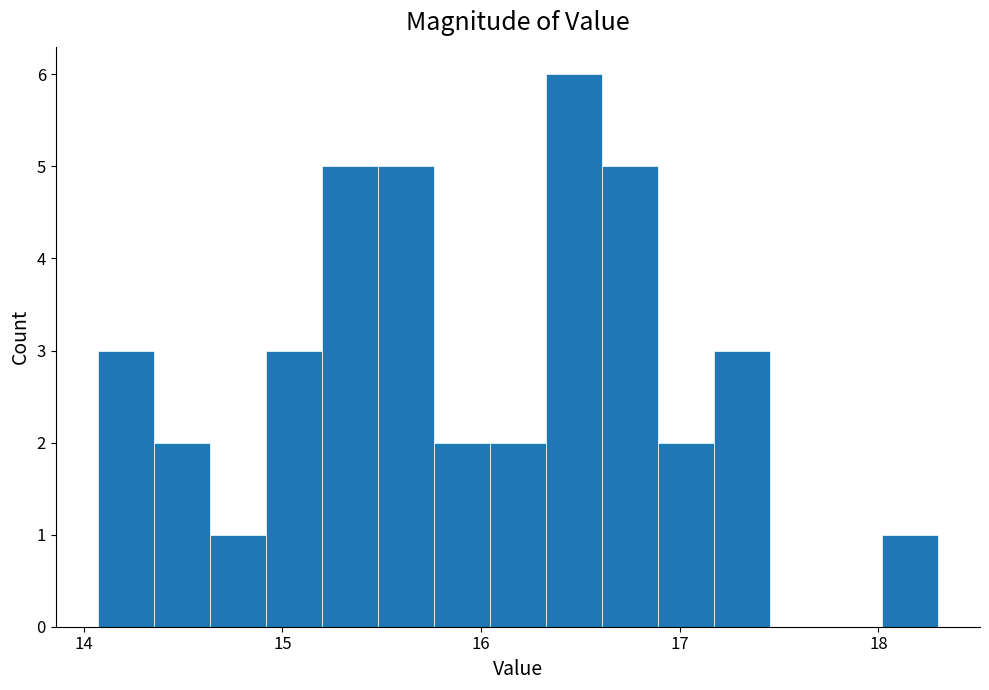

Around what value on the x-axis is the tallest bar? Give the approximate position of its centre, as read against the axis.

16.5